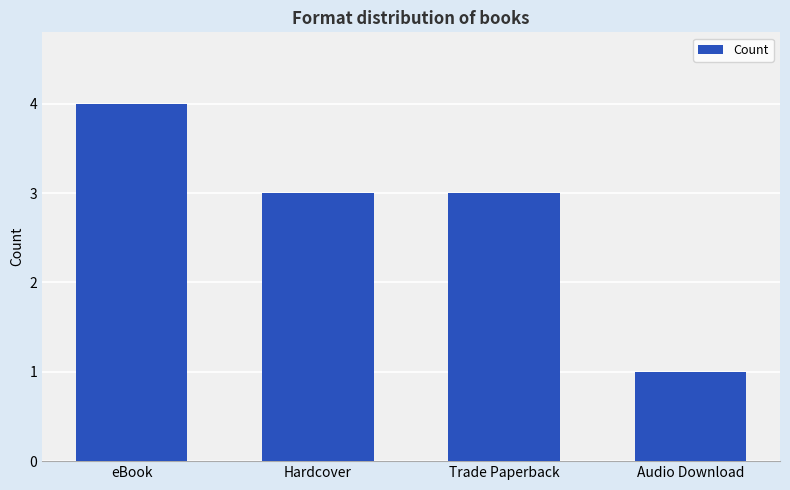

Reading left to right, what are all the values shown in this chart?

eBook=4	Hardcover=3	Trade Paperback=3	Audio Download=1